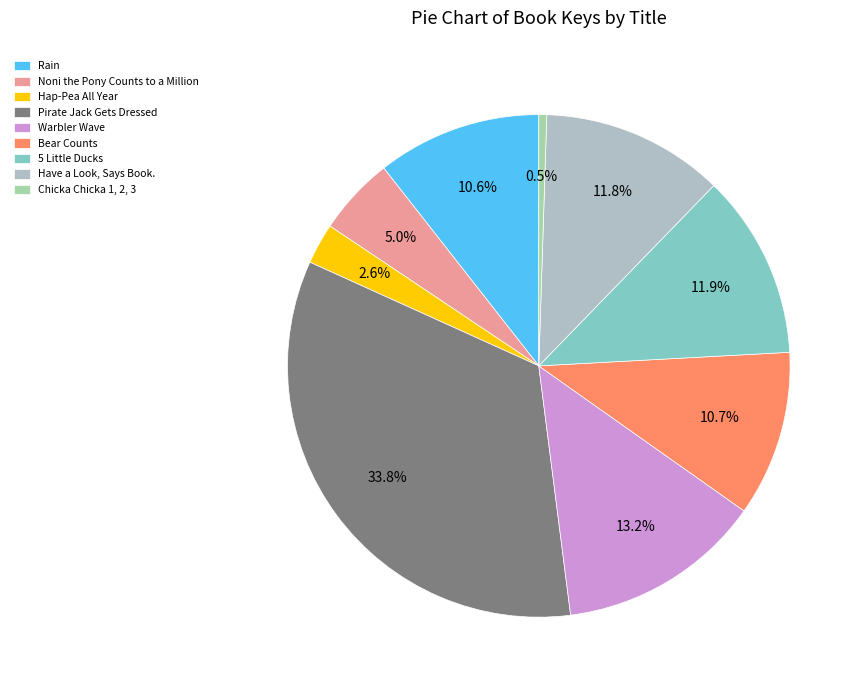

To the nearest percent, what is the difference between the largest and smallest slice percentages?

33%